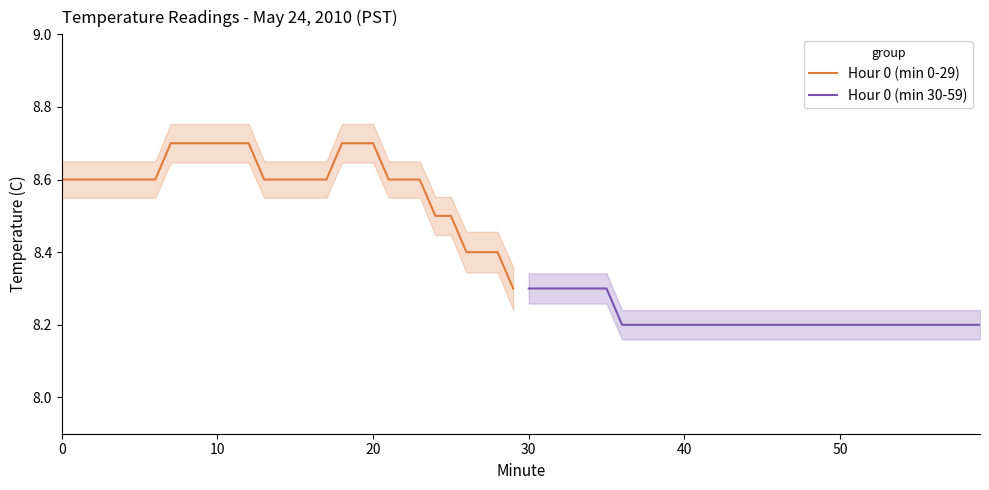

What is the minimum value for Hour 0 (min 0-29)?

8.3